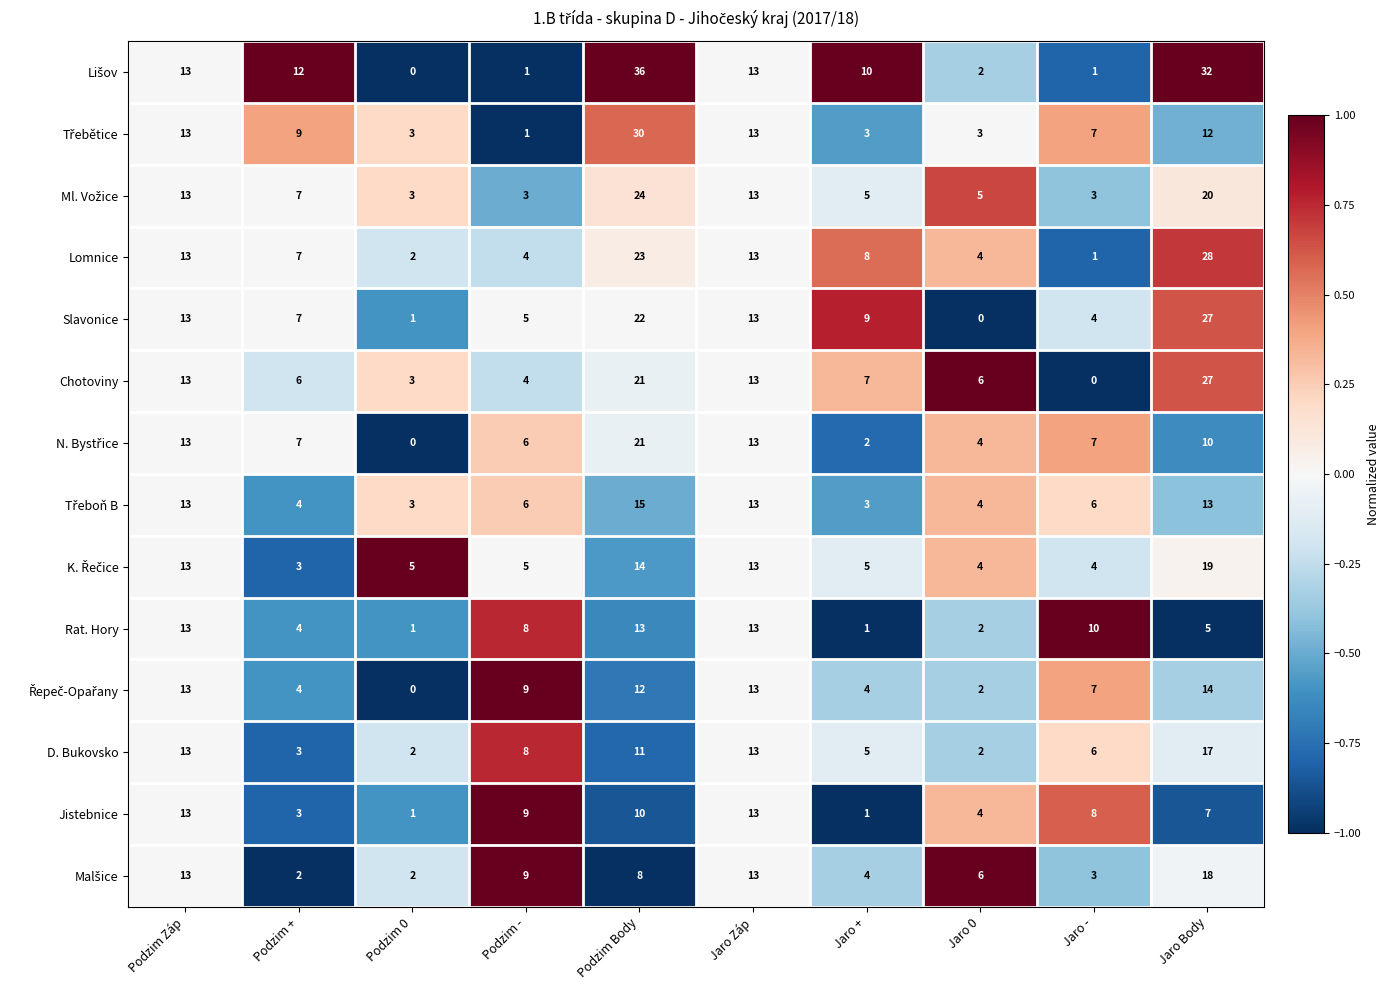

What is the sum of the Lomnice values at Jaro Body and Jaro Záp?

41